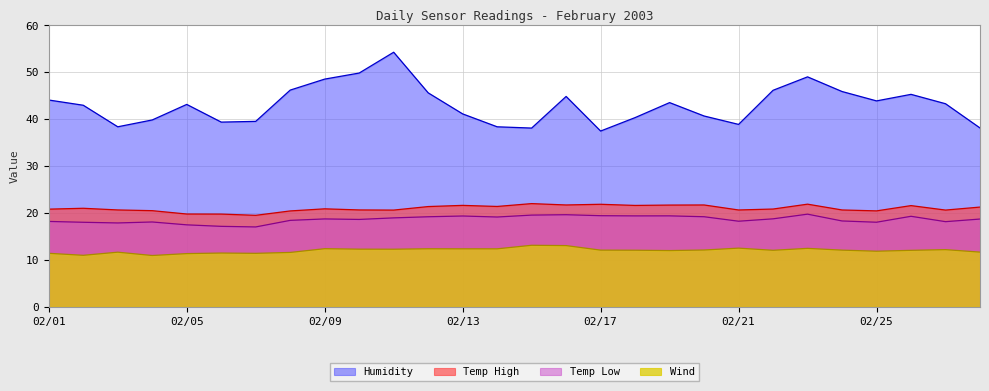

What is the lowest value of the Temp_Low series?

17.0